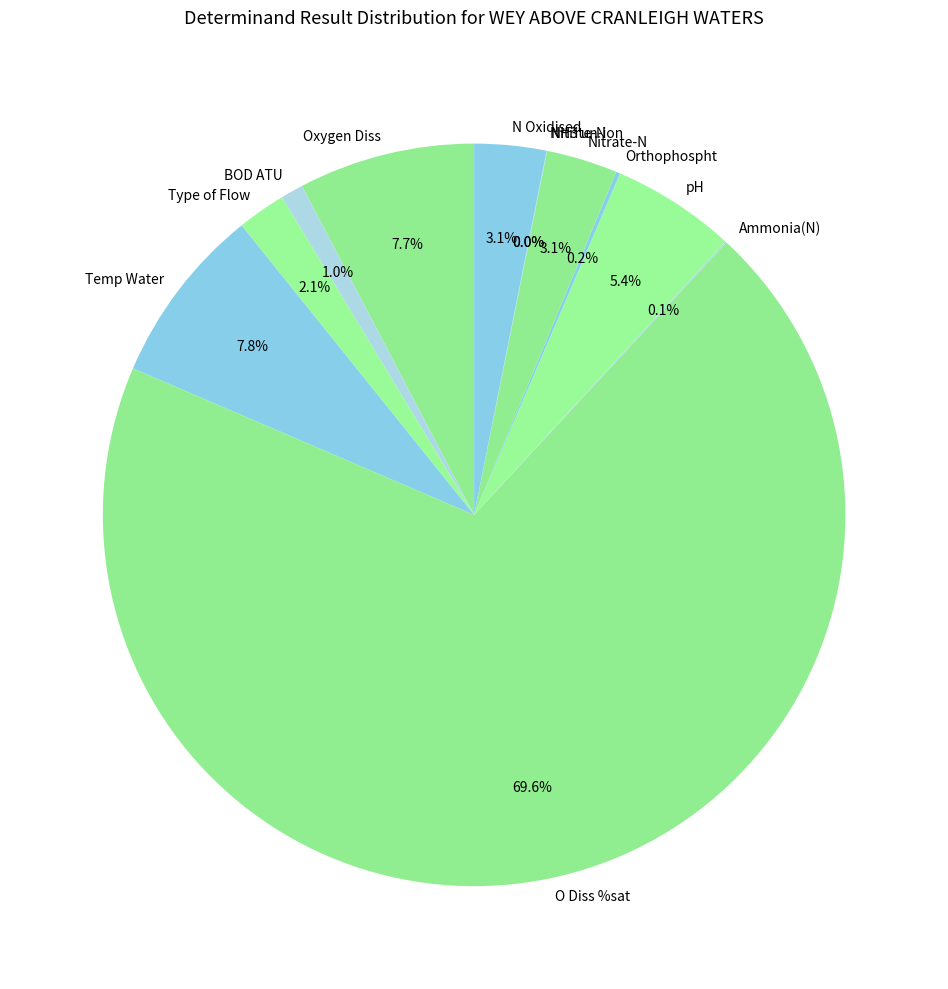

What percentage is the N Oxidised slice, to the nearest percent?

3%